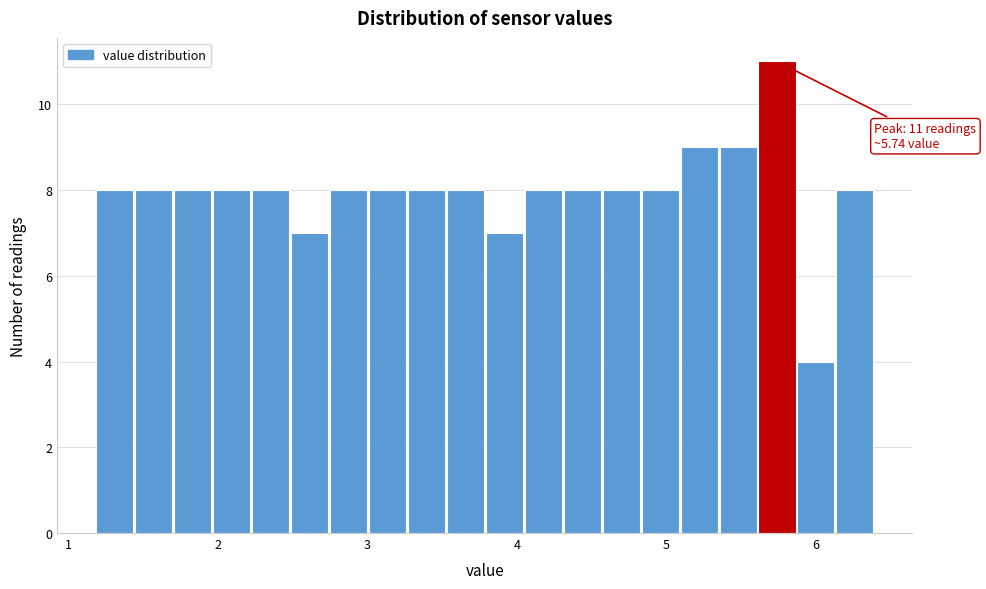

Around what value on the x-axis is the tallest bar? Give the approximate position of its centre, as read against the axis.

5.7